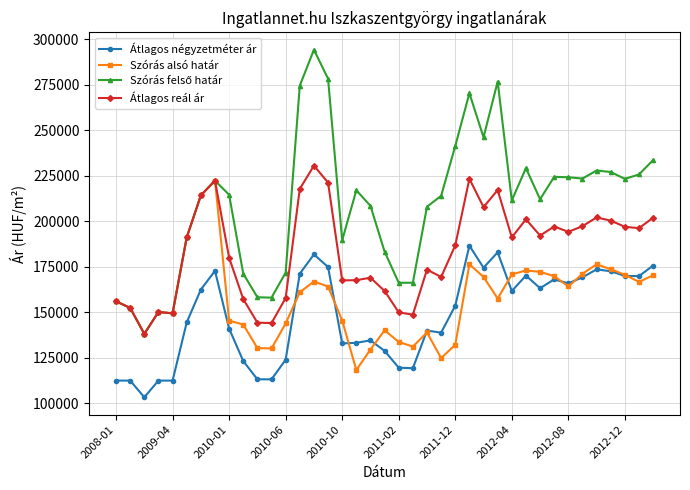

True or false: Szórás alsó határ has more than 1 interior local peaks.

True